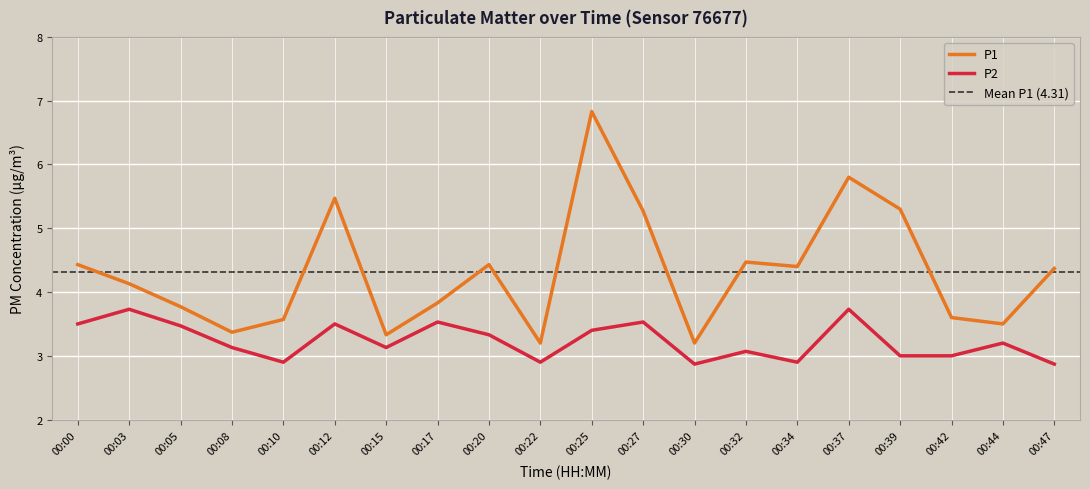

Which series has the widest spread of values?

P1